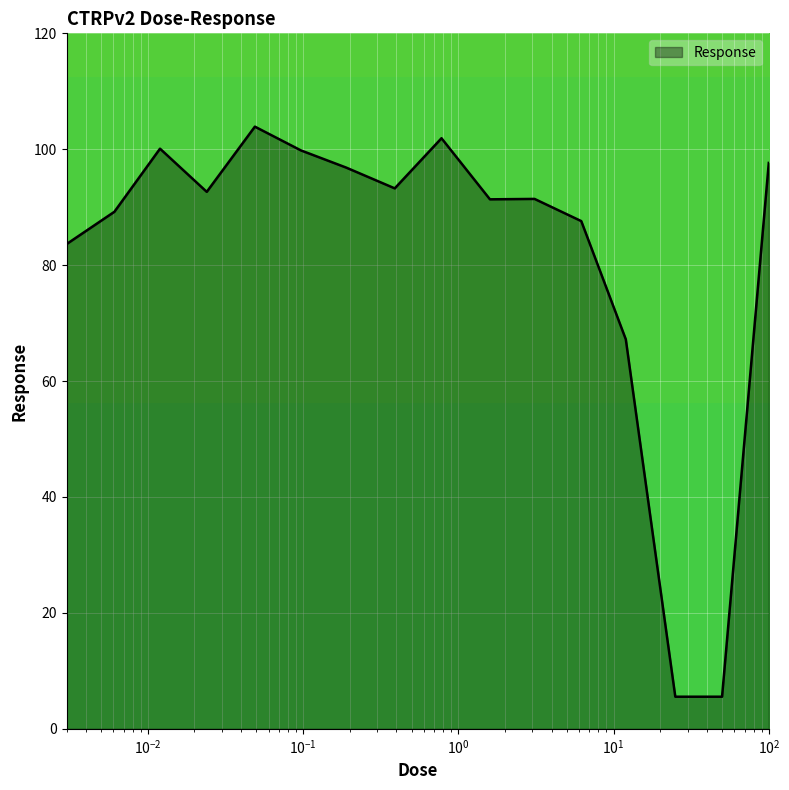

What is the maximum value shown in the chart?

103.9